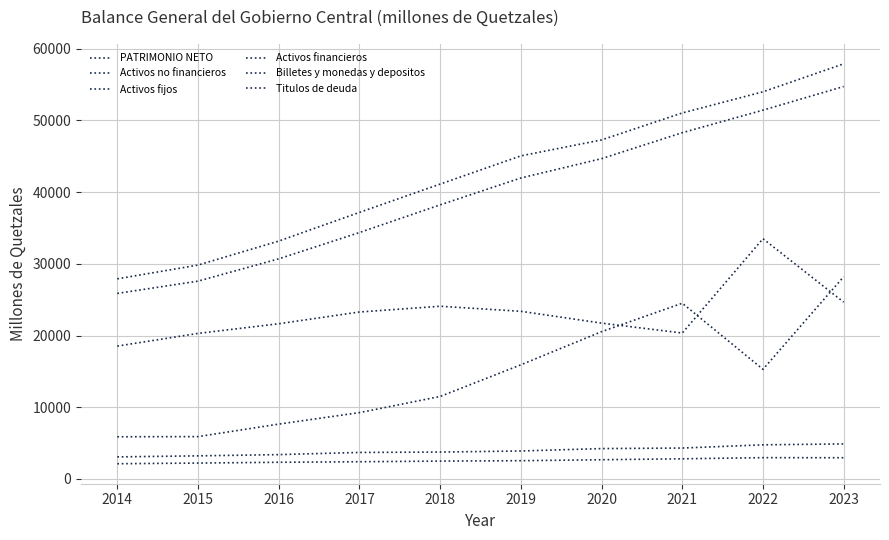

Does the chart display data point markers on the line(s)?

No